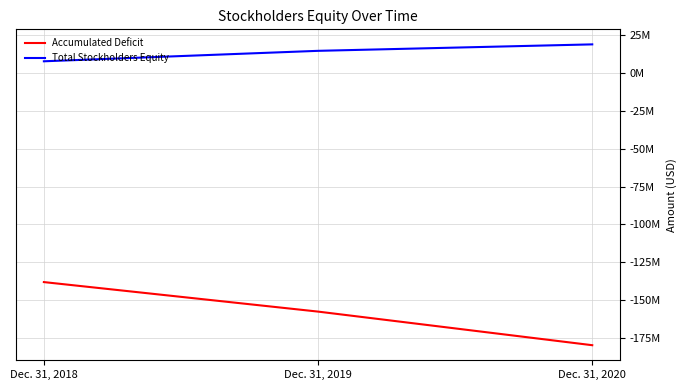

The Accumulated Deficit series shows -138042000 at Dec. 31, 2018. True or false?

True